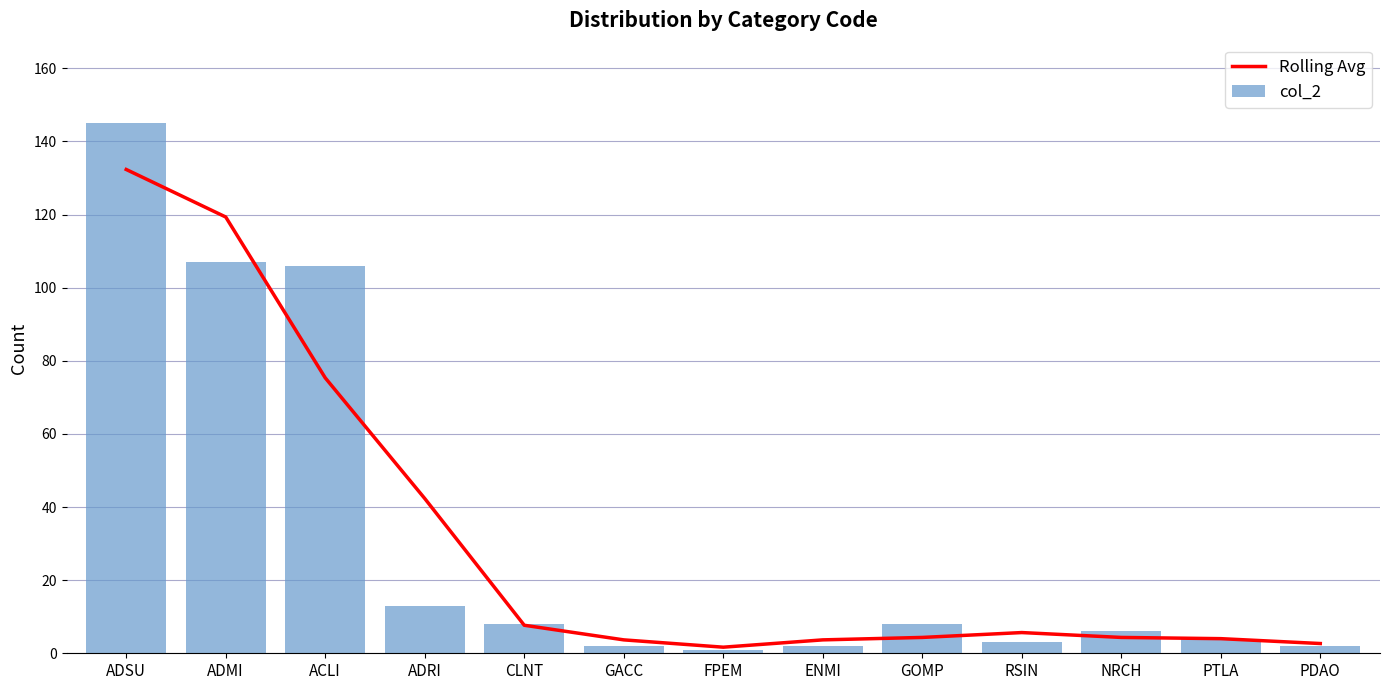

How many groups of bars are there?

13